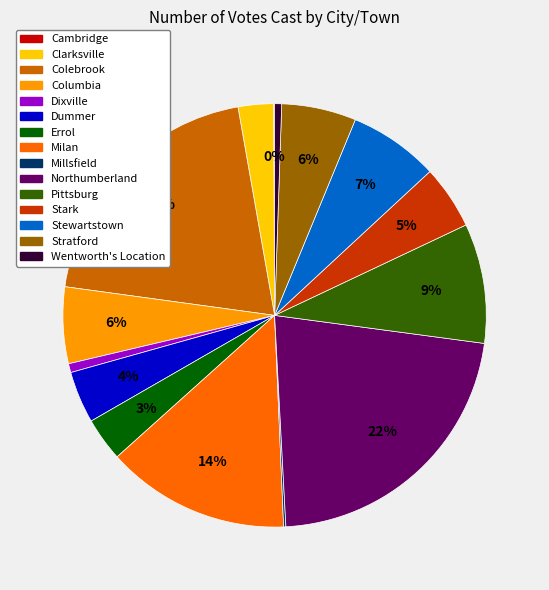

To the nearest percent, what portion does Columbia represent?

6%